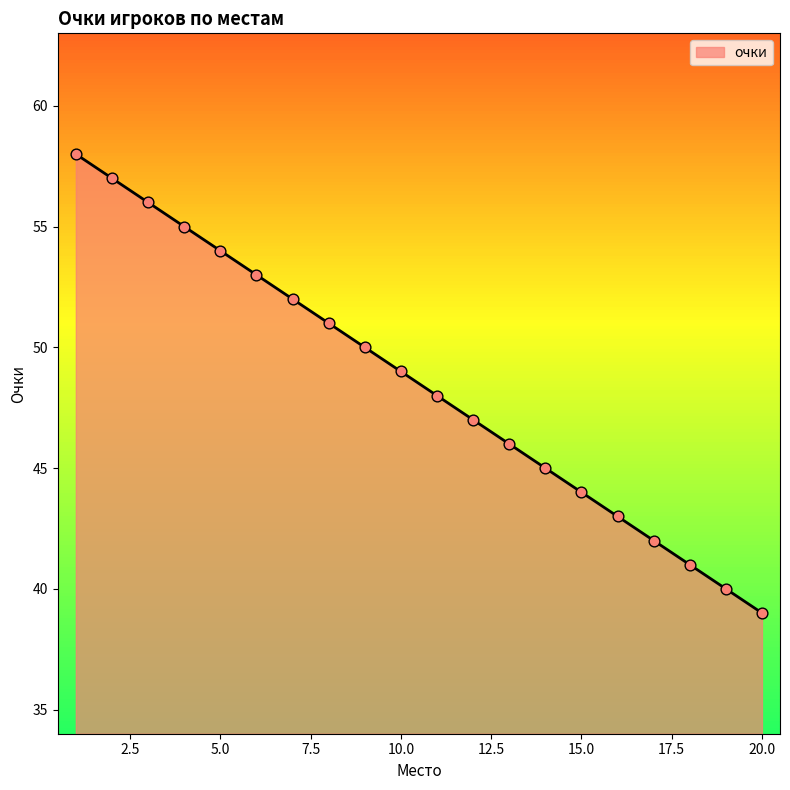

What is the maximum value shown in the chart?

58